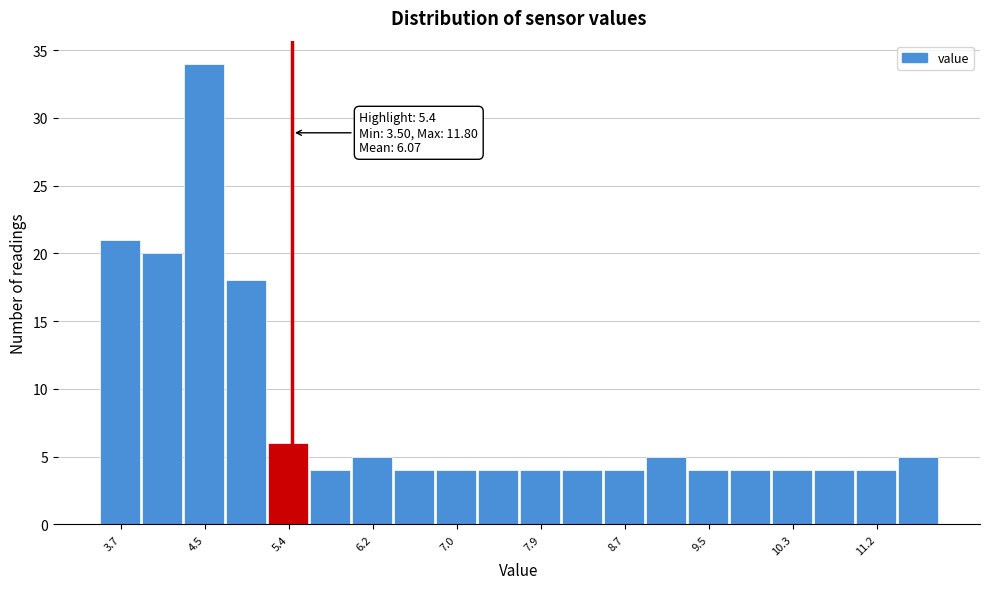

Over which range of the x-axis is the bar tallest?

4.3 to 4.7